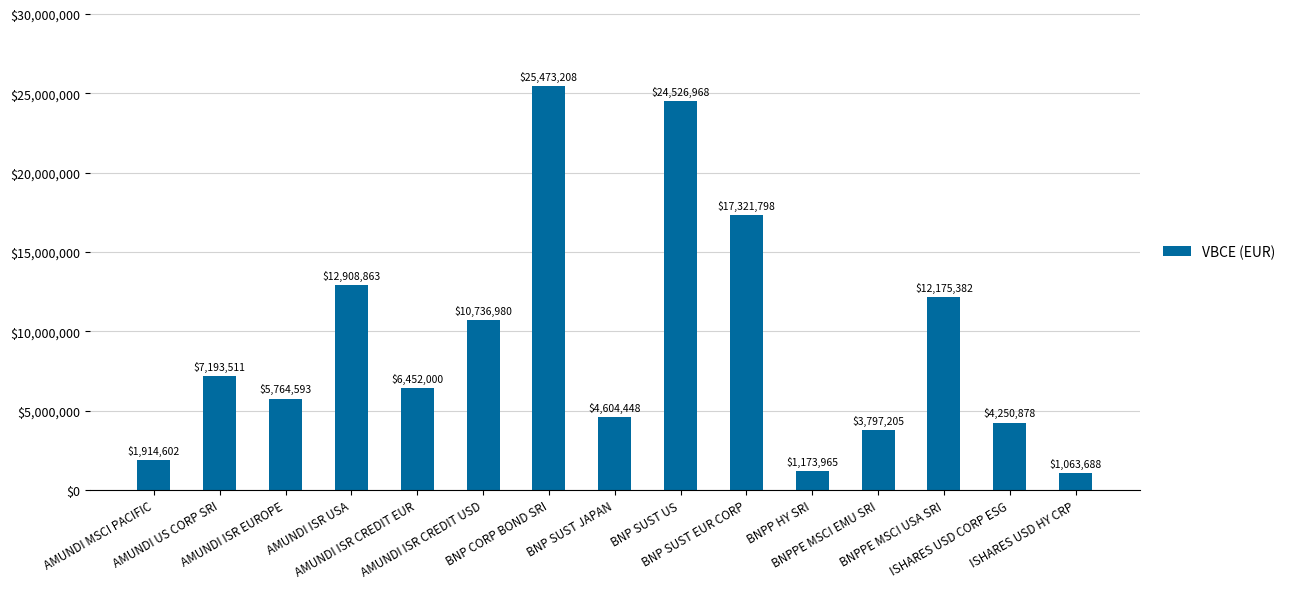

What position from the right is BNP SUST US?

7